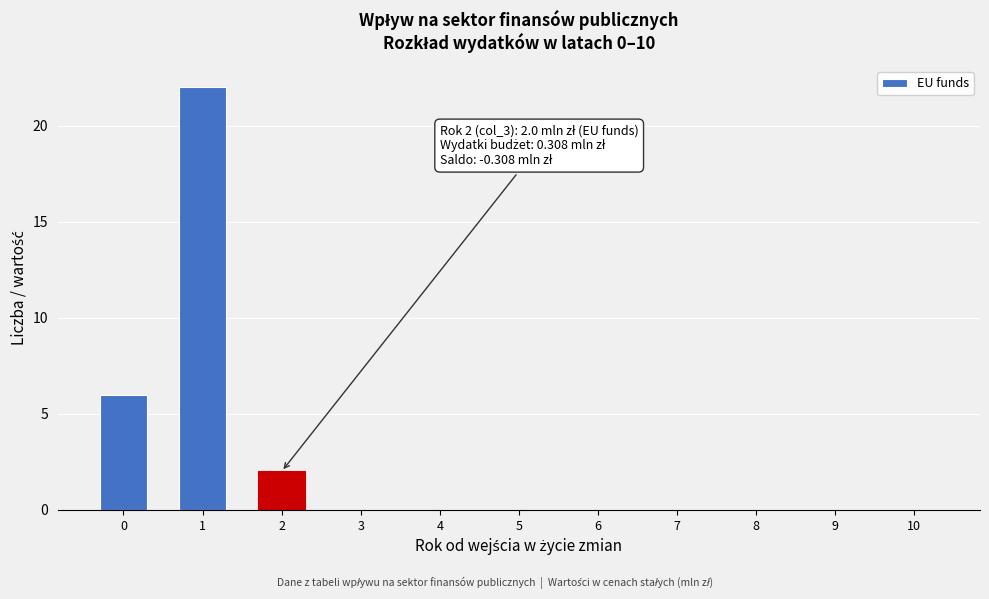

Reading left to right, list all the values displayed in this chart.

0=6	1=22	2=2	3=0	4=0	5=0	6=0	7=0	8=0	9=0	10=0